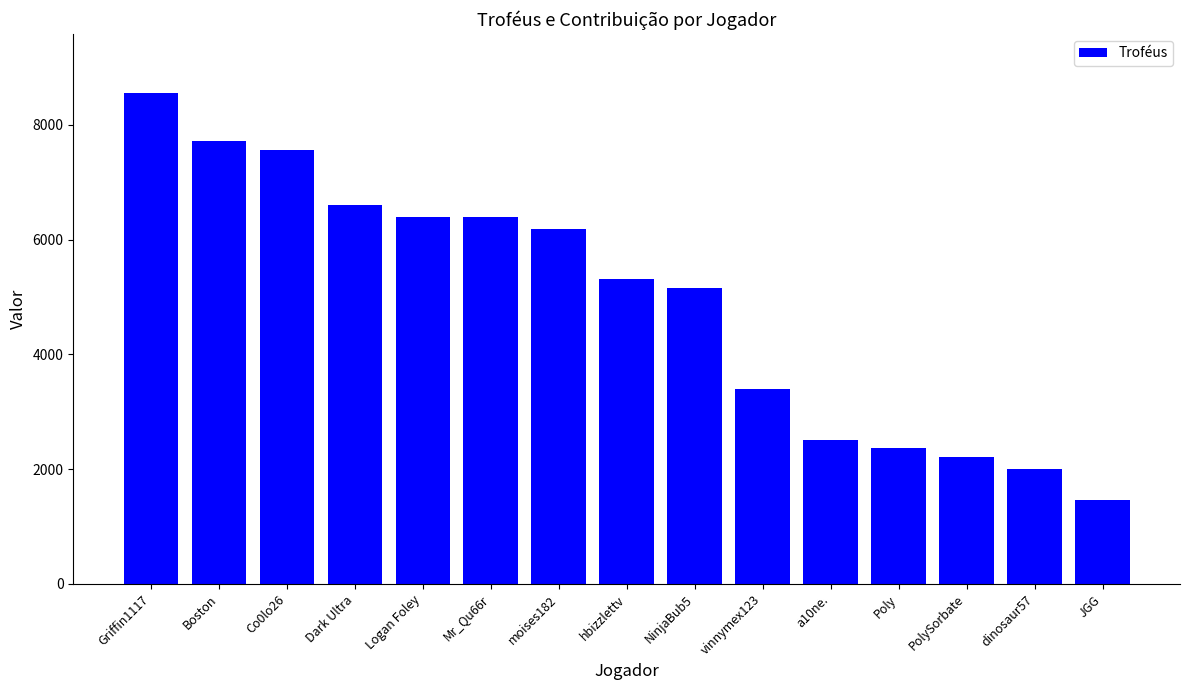

At which category does the chart reach its peak across all series?

Griffin1117